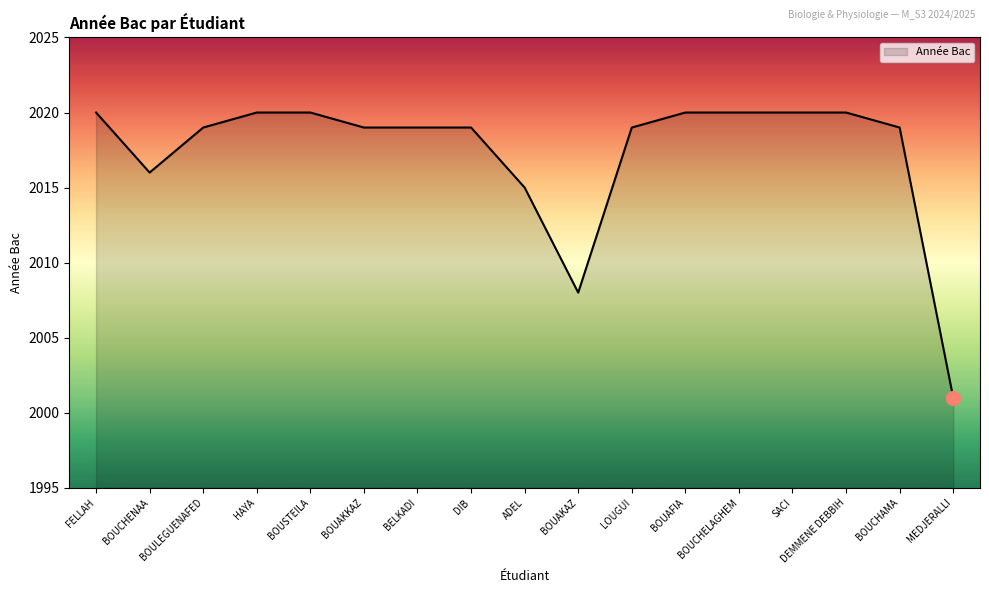

Which has a higher value, BOUCHENAA or MEDJERALLI?

BOUCHENAA